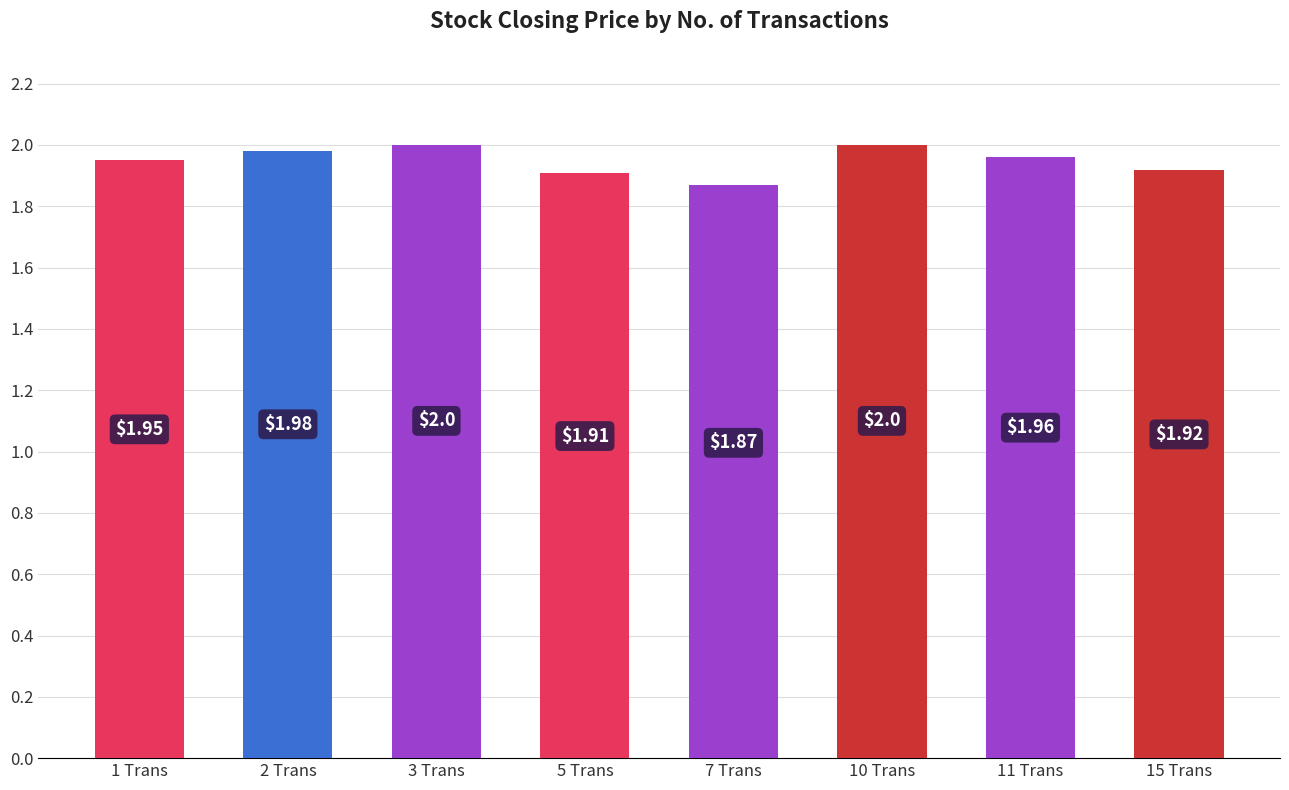

Count the number of categories in the chart.

8